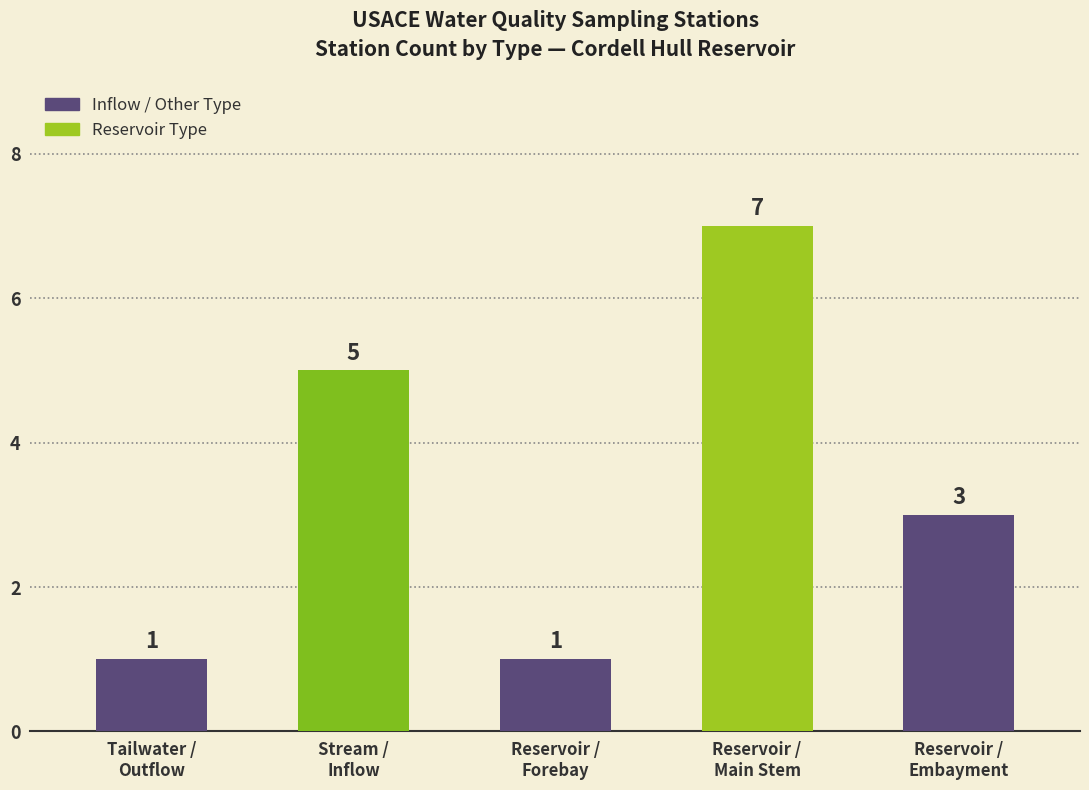

What is the label of the 1st bar from the right?

Reservoir /
Embayment